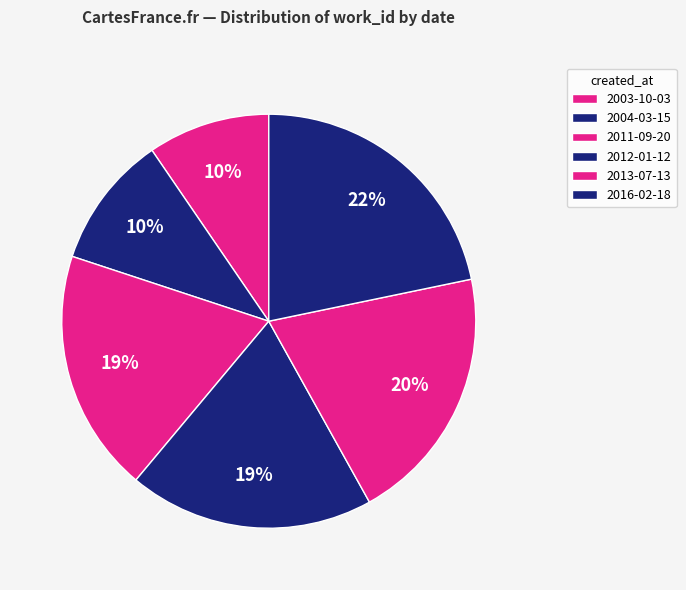

Between 2004-03-15 and 2013-07-13, which is larger?

2013-07-13